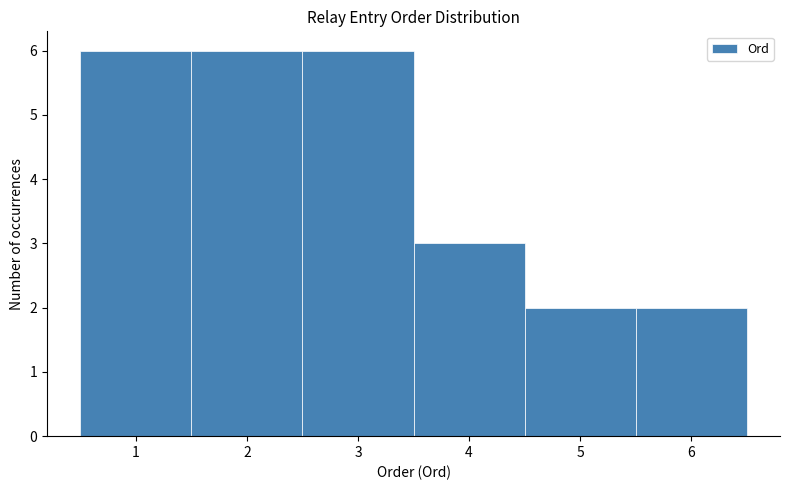

Reading left to right, list every bar in this chart as the range it spans on the x-axis followed by its height. The values are not printed on the chart, so give them approximately, as read against the axis.

0.5 to 1.5: 6
1.5 to 2.5: 6
2.5 to 3.5: 6
3.5 to 4.5: 3
4.5 to 5.5: 2
5.5 to 6.5: 2